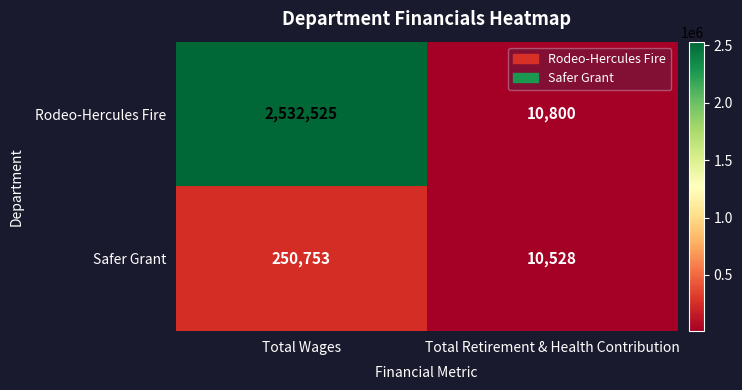

What is the sum of the Rodeo-Hercules Fire values at Total Retirement & Health Contribution and Total Wages?

2543325